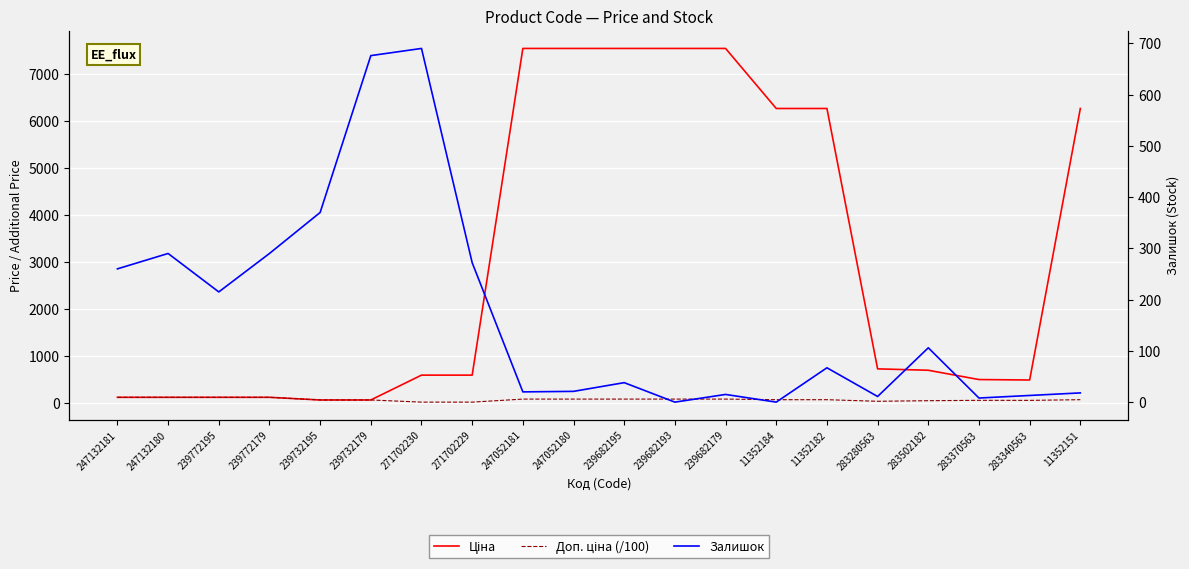

At which label is Доп. ціна (/100) closest to 62?

11352184